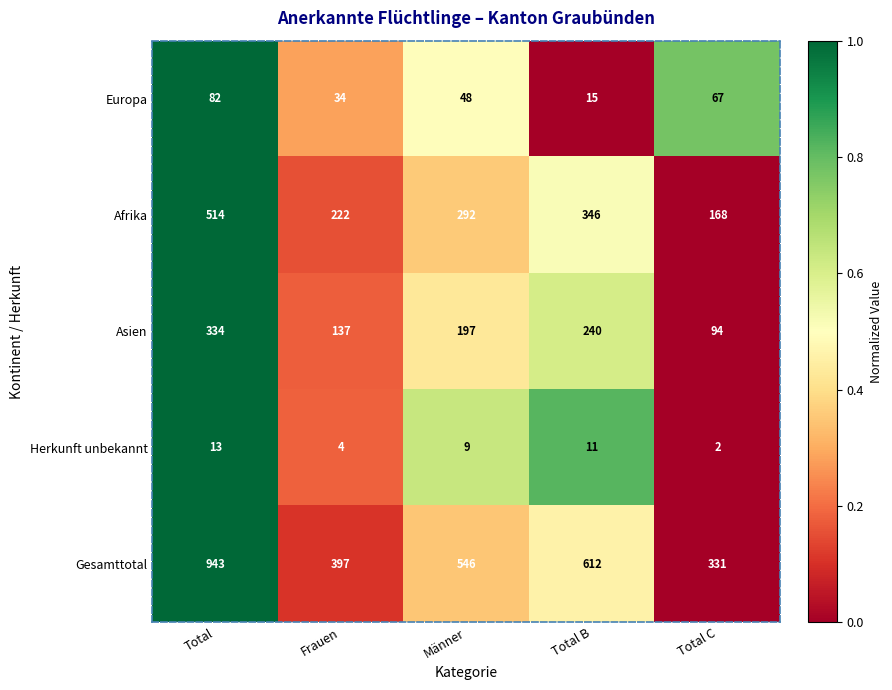

Count the number of data series in this chart.

5